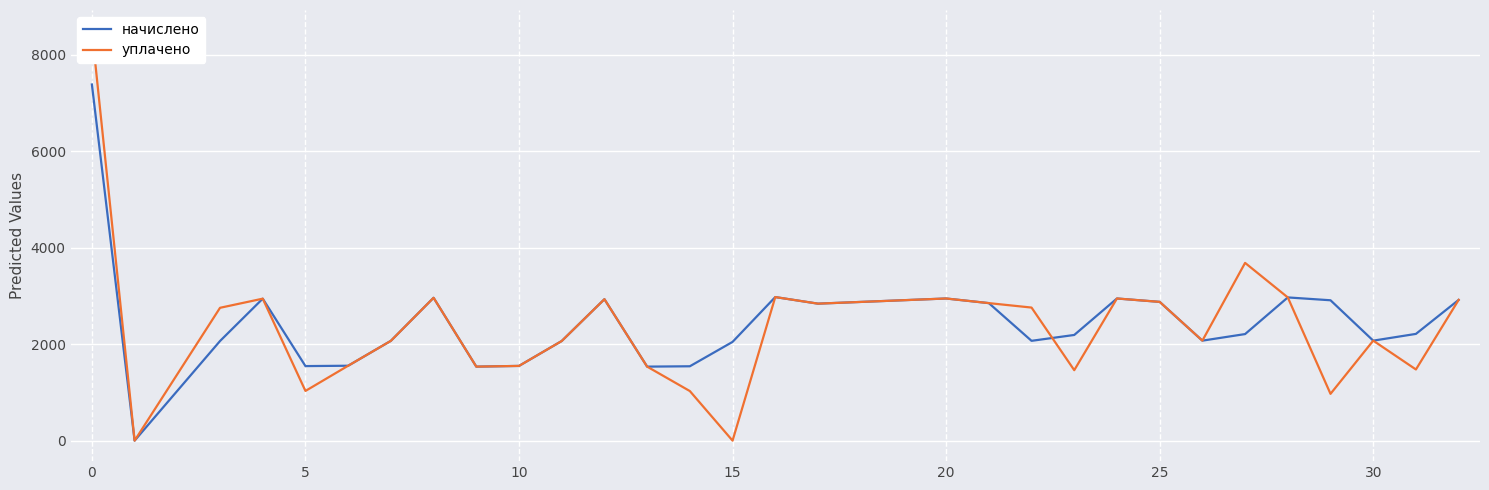

Does the chart display data point markers on the line(s)?

No